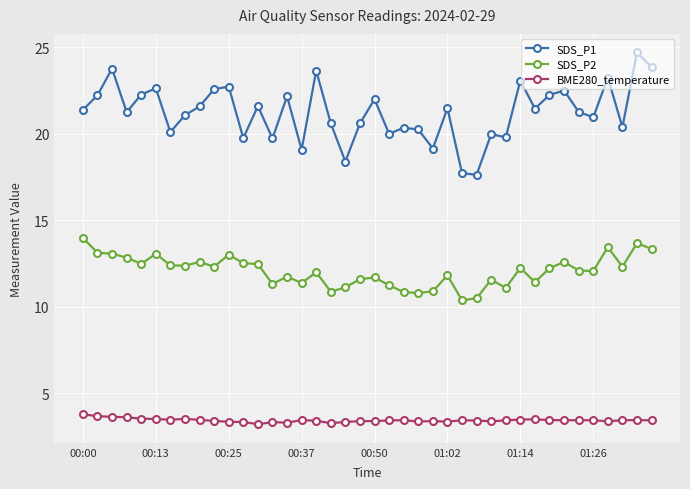

What is the difference between the second highest and minimum values in the SDS_P1 series?

6.2